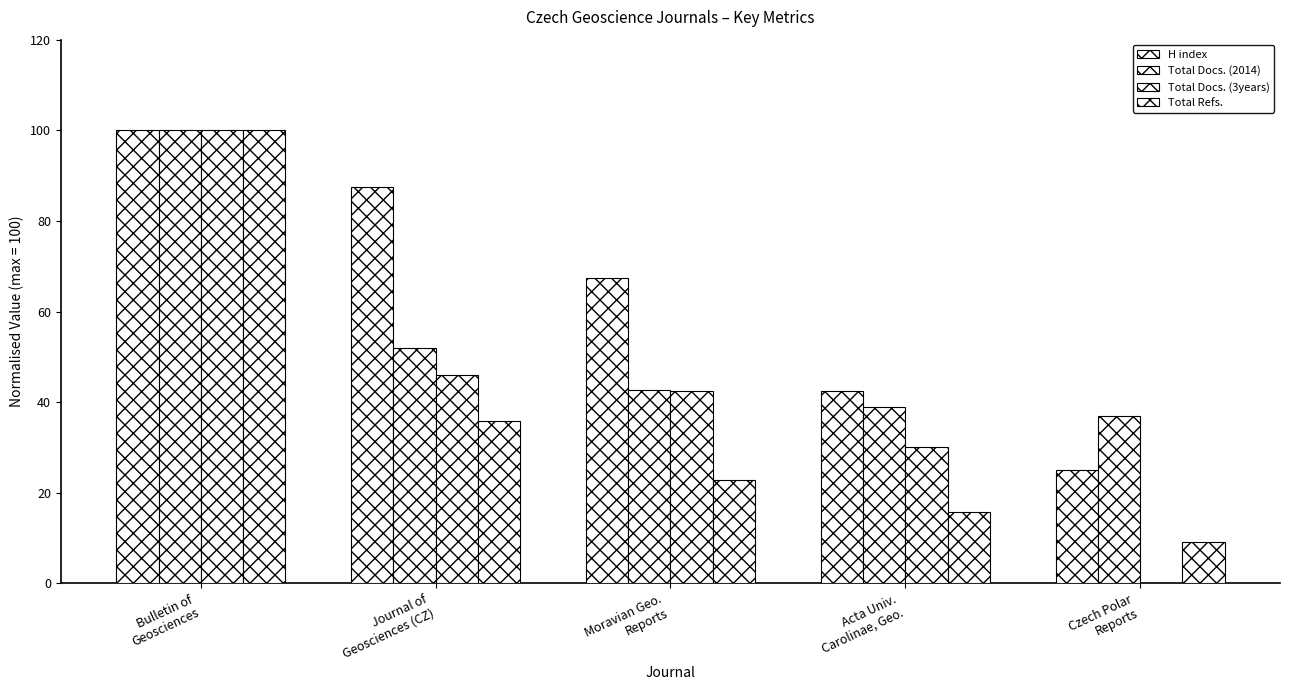

What is the label of the 1st bar from the right?

Czech Polar
Reports